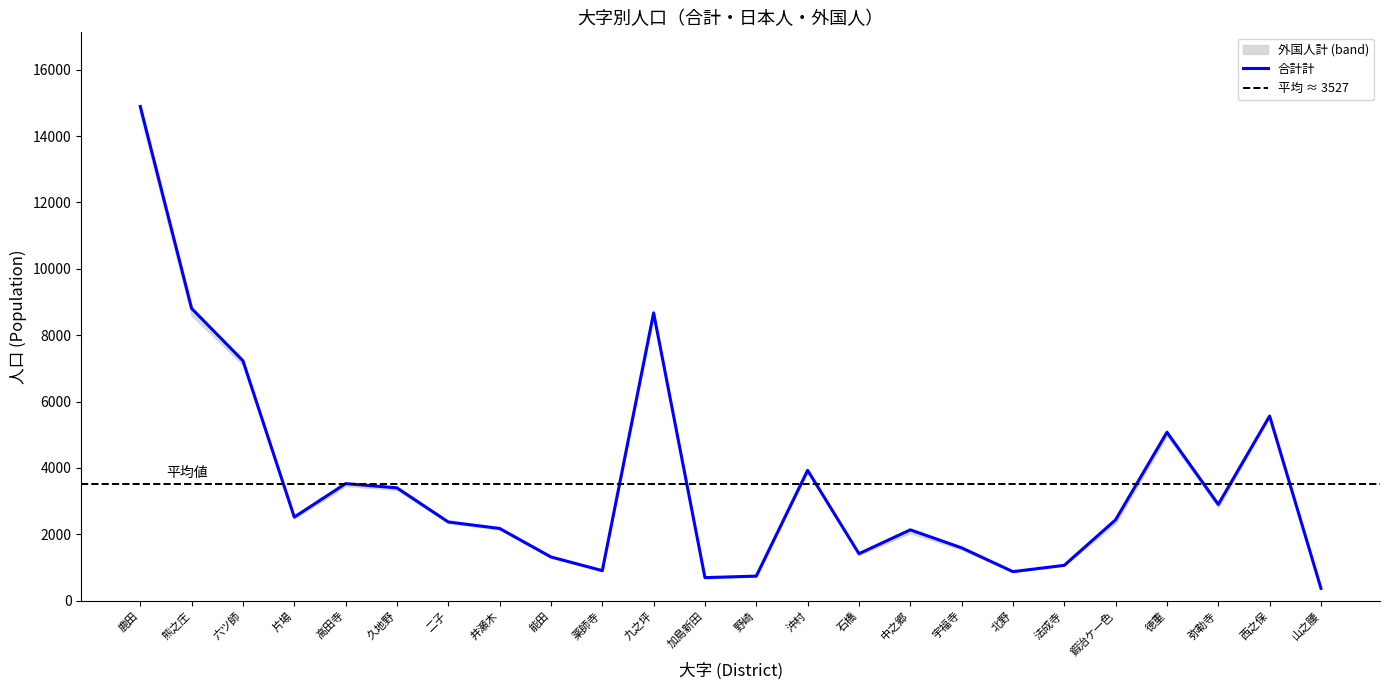

In 外国人計, how many points are lower than both neighbors (excluding endpoints)?

6